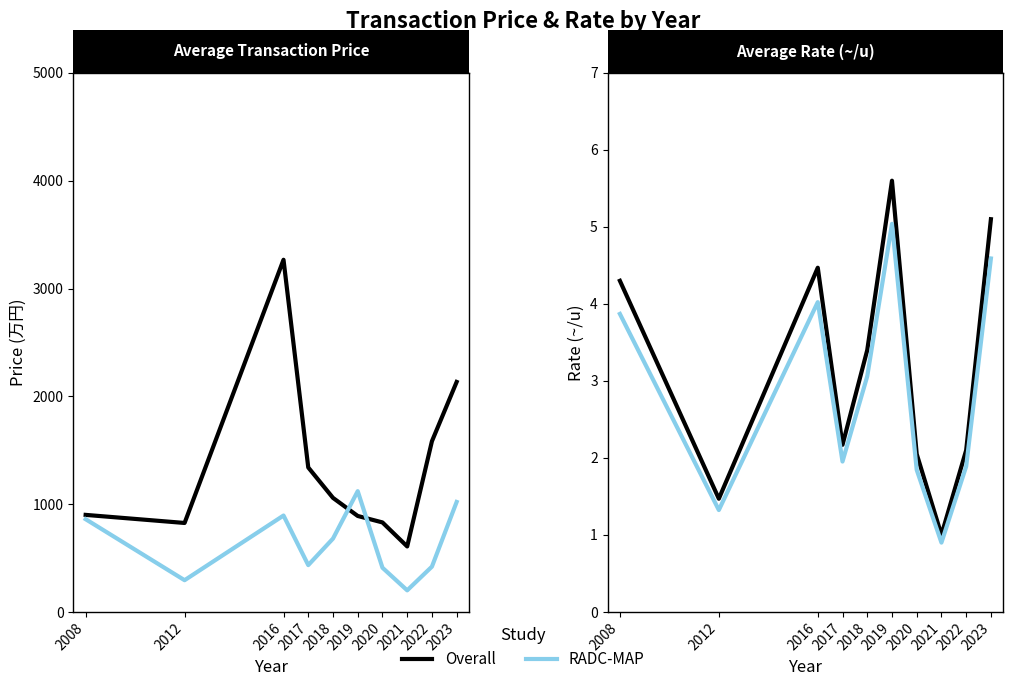

How many data points in Avg Price are above 1057?

5